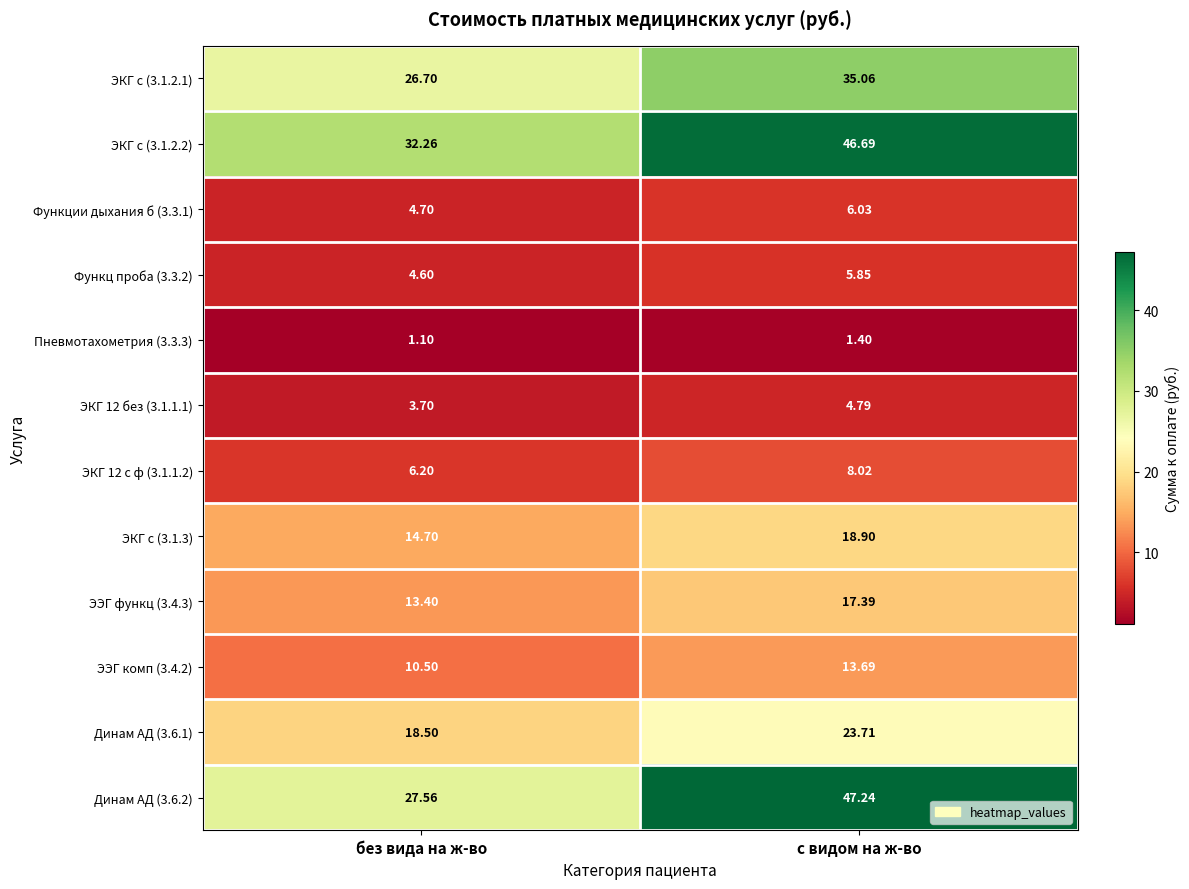

At which label does ЭЭГ комп (3.4.2) first exceed 13?

с видом на ж-во